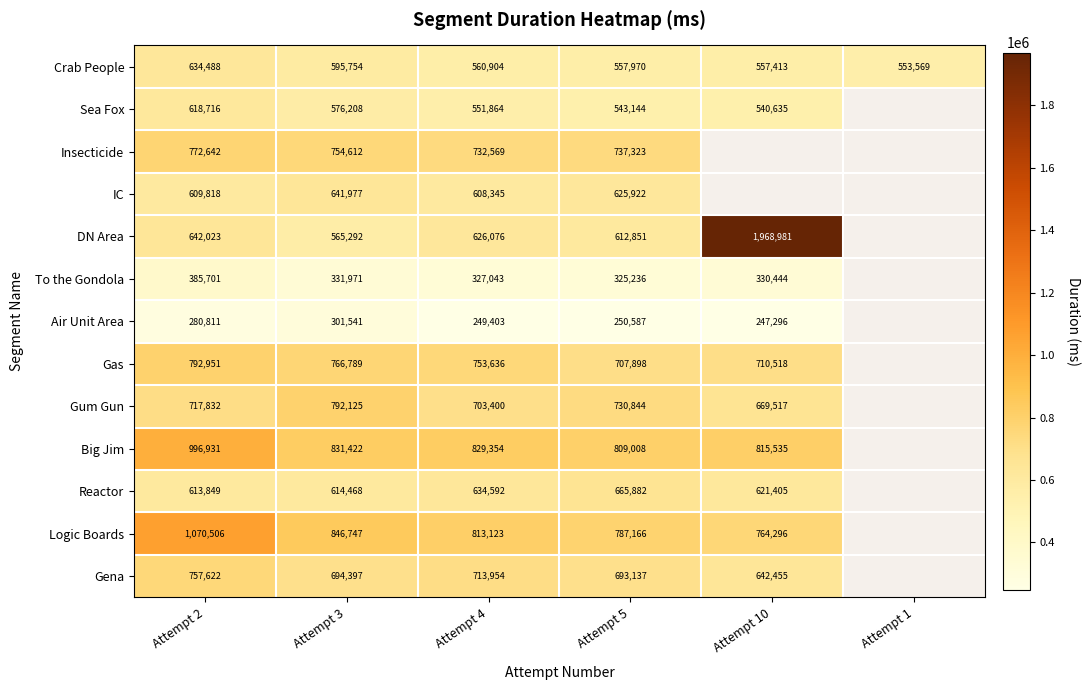

What is the greatest value displayed?

1968981.0